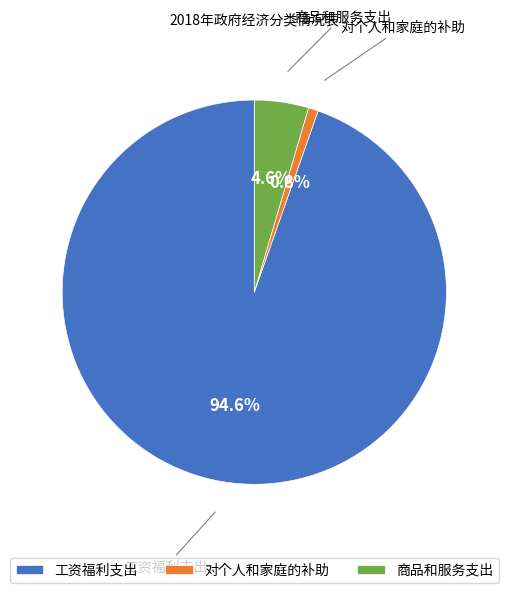

Which category accounts for the majority?

工资福利支出